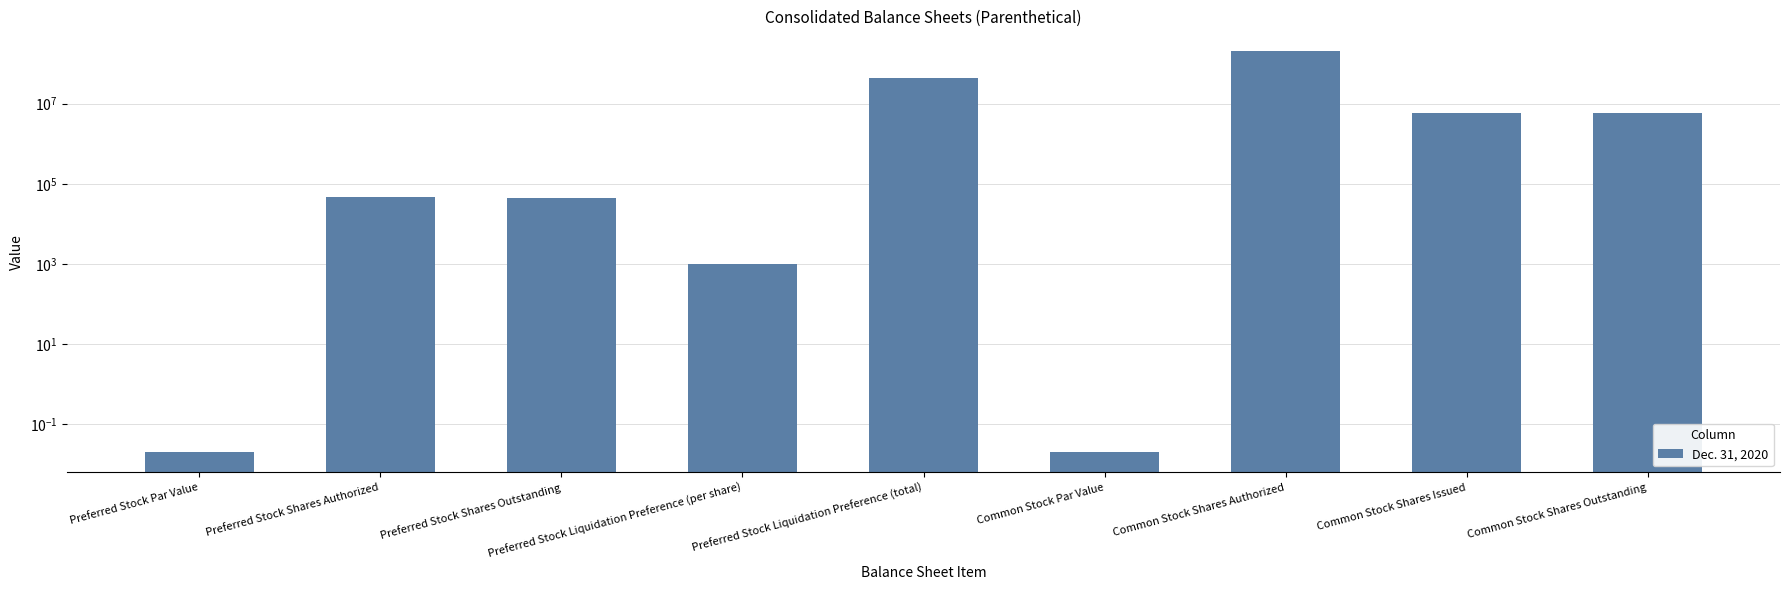

The chart shows a value of 79999638.4 at Common Stock Shares Authorized. True or false?

False